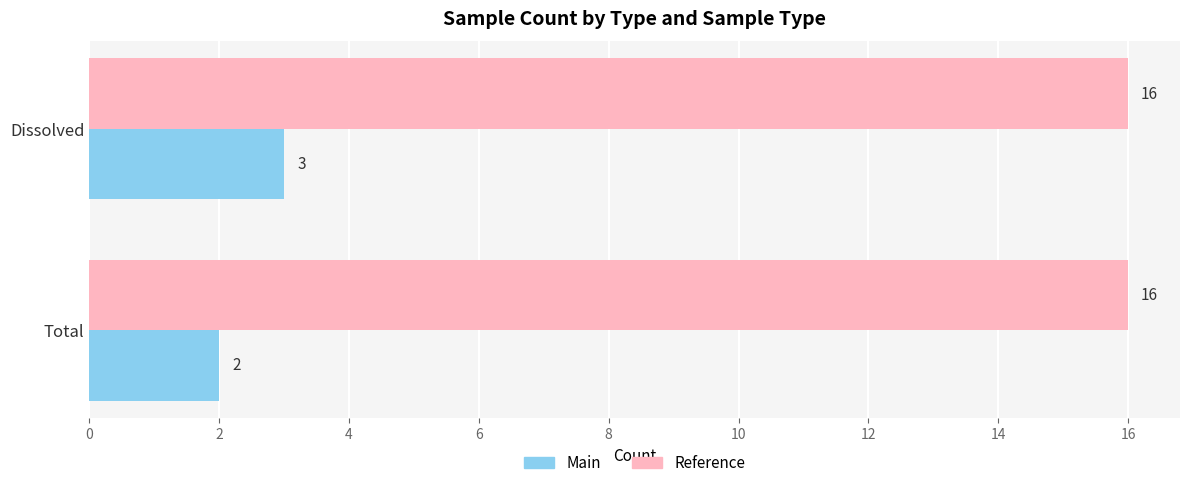

True or false: Reference has a value of 29 at Total.

False